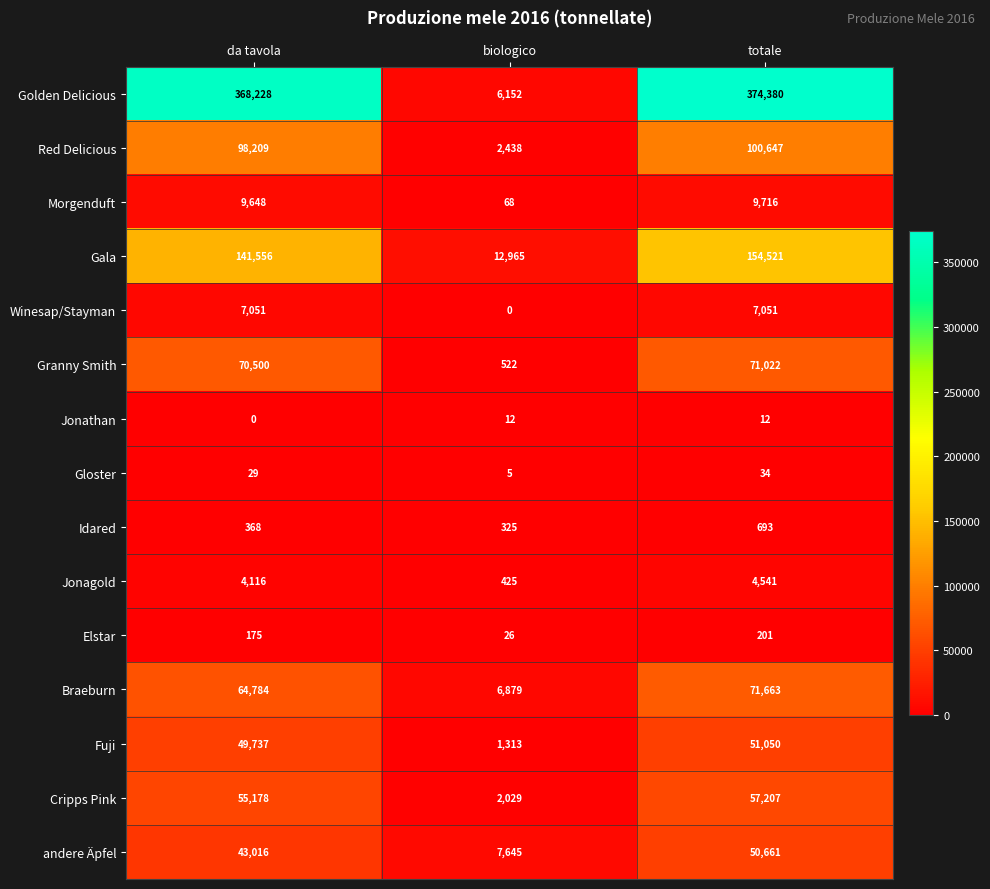

What is the maximum value shown in the chart?

374380